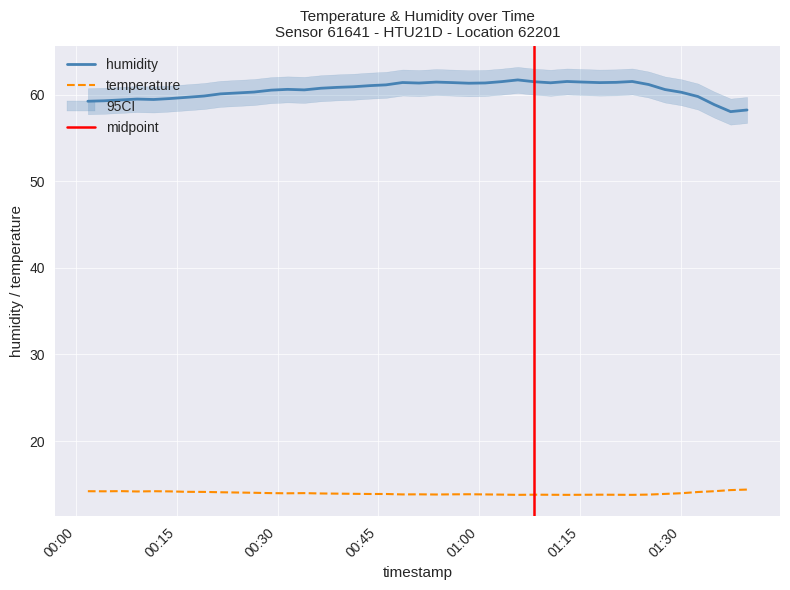

Read the temperature value at 2023-03-23T01:39:53.

14.4